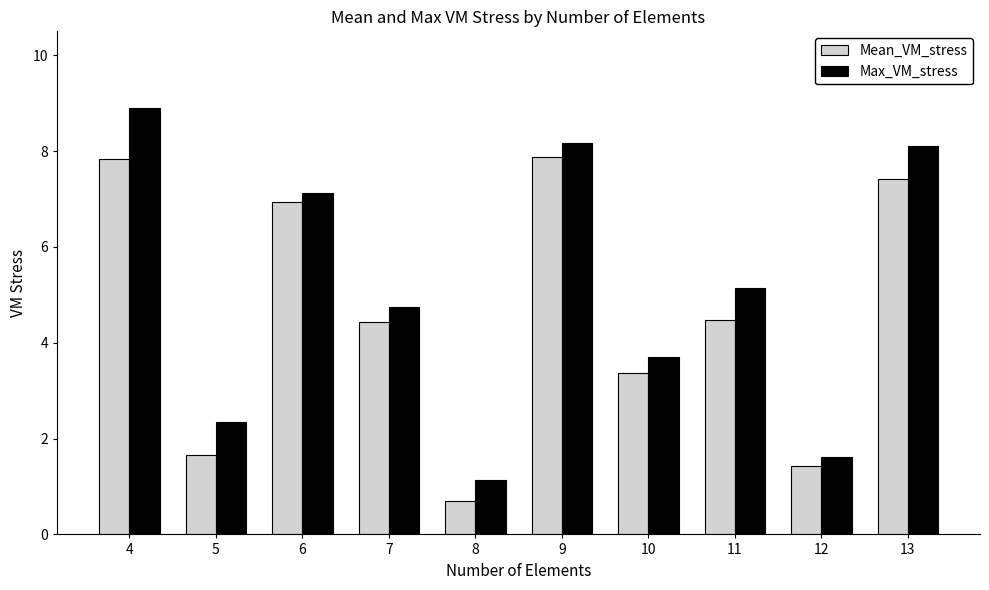

What is the sum of all Mean_VM_stress values?

46.1